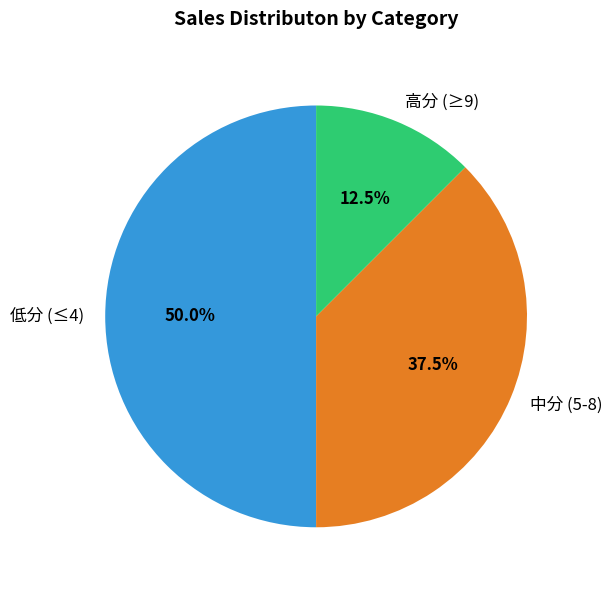

Which has a higher value, 高分 (≥9) or 中分 (5-8)?

中分 (5-8)